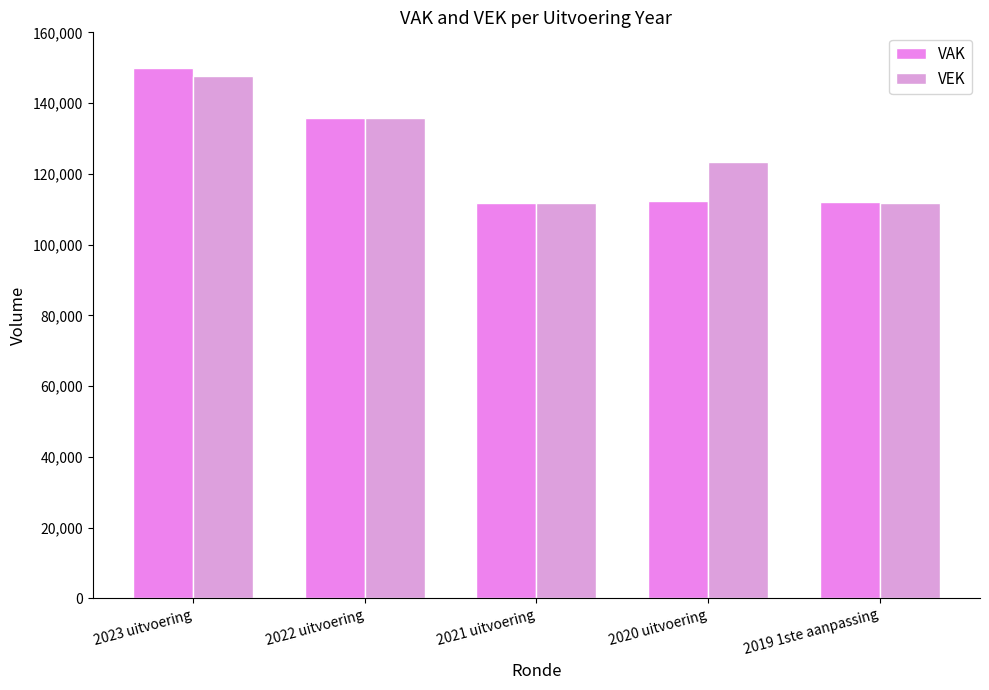

What is the approximate value of VAK at 2021 uitvoering, to the nearest 50?

111600